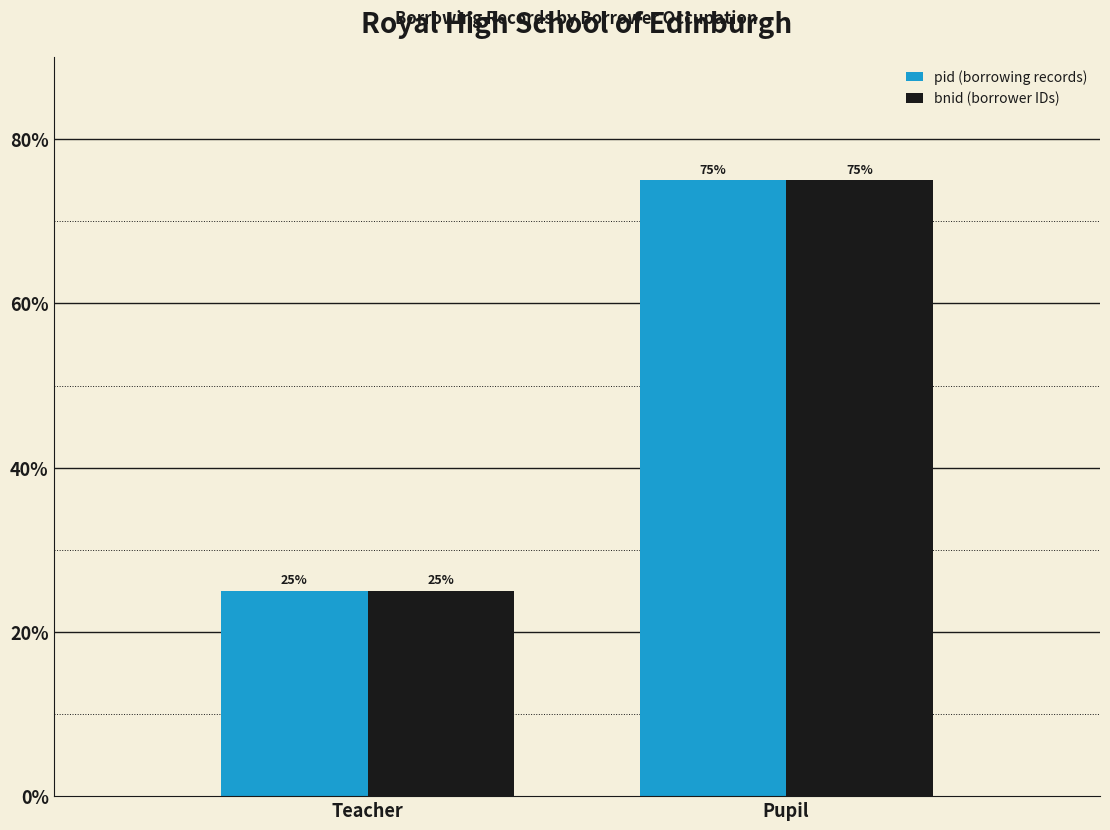

What is the minimum value shown in the chart?

25